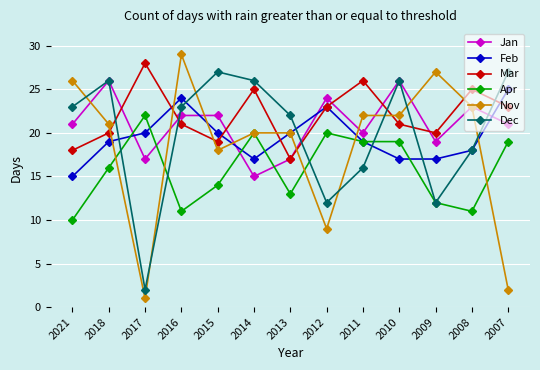

Which series has the widest spread of values?

Nov